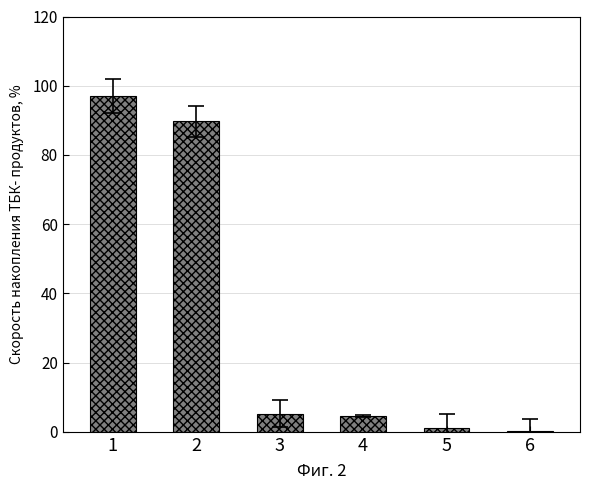

What is the change in value from 2 to 3?

-84.4